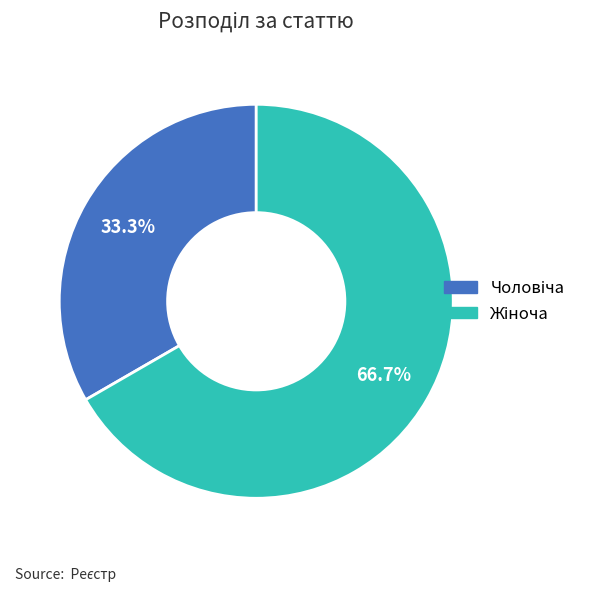

Is there a majority slice in this chart?

Yes